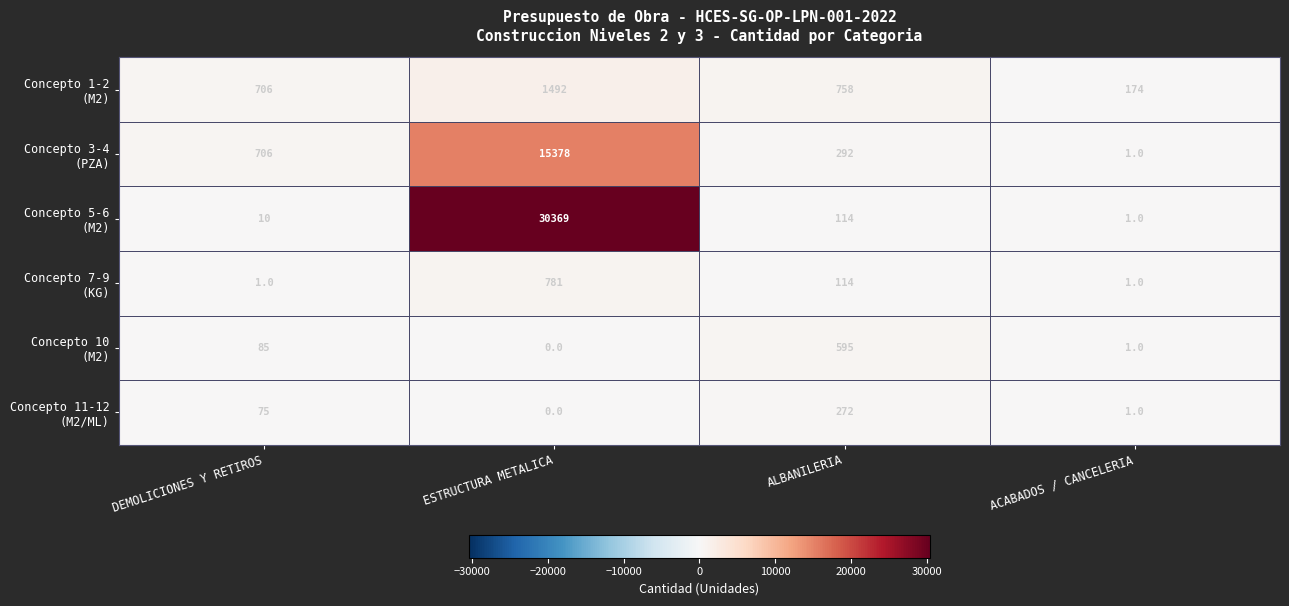

At which category is the sum across all series the highest?

ESTRUCTURA METALICA